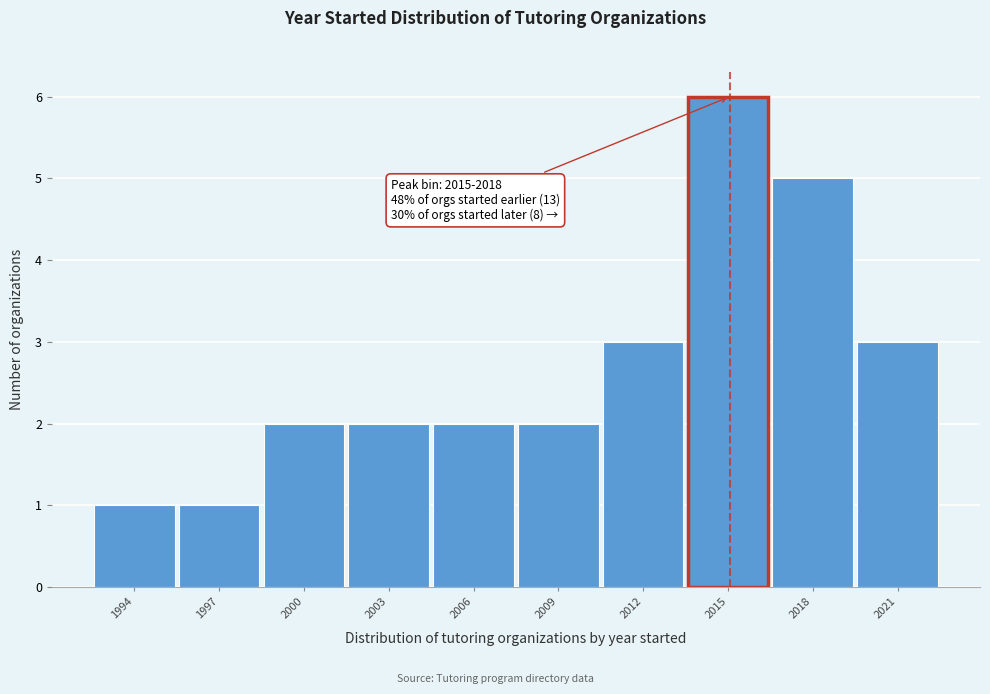

Reading left to right, list all the values displayed in this chart.

1	1	2	2	2	2	3	6	5	3